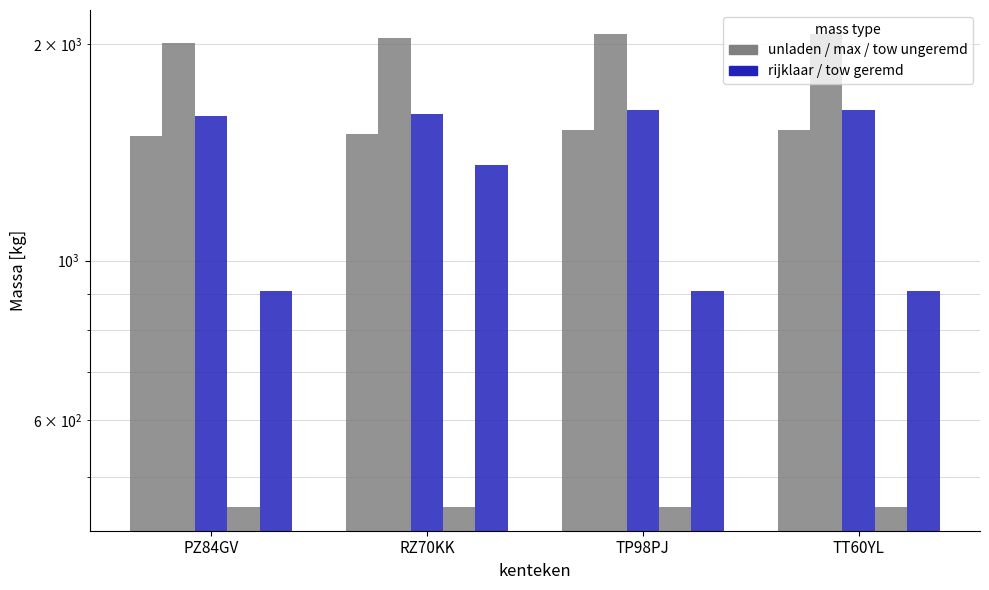

What value does the massa_ledig_voertuig series have at TP98PJ?

1520